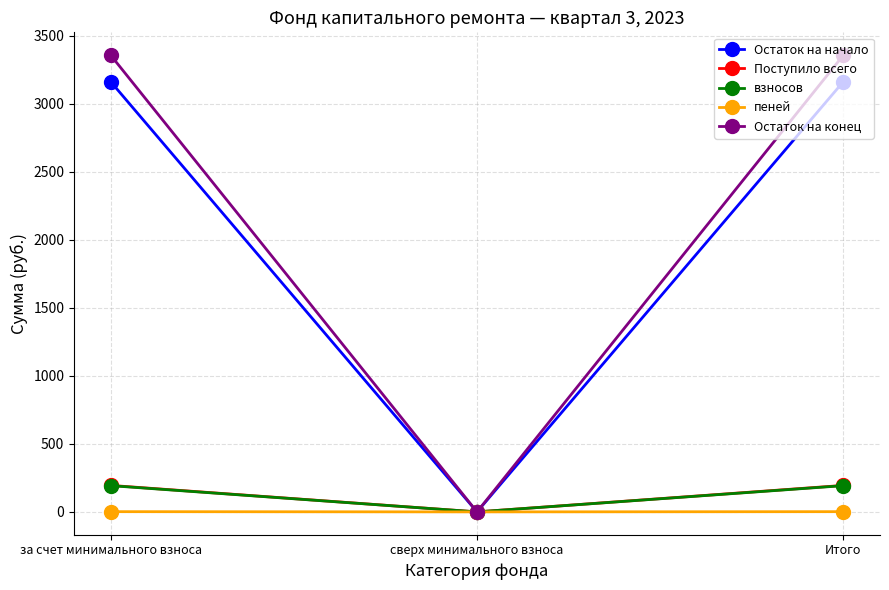

What is the label of the 1st point from the left?

за счет минимального взноса